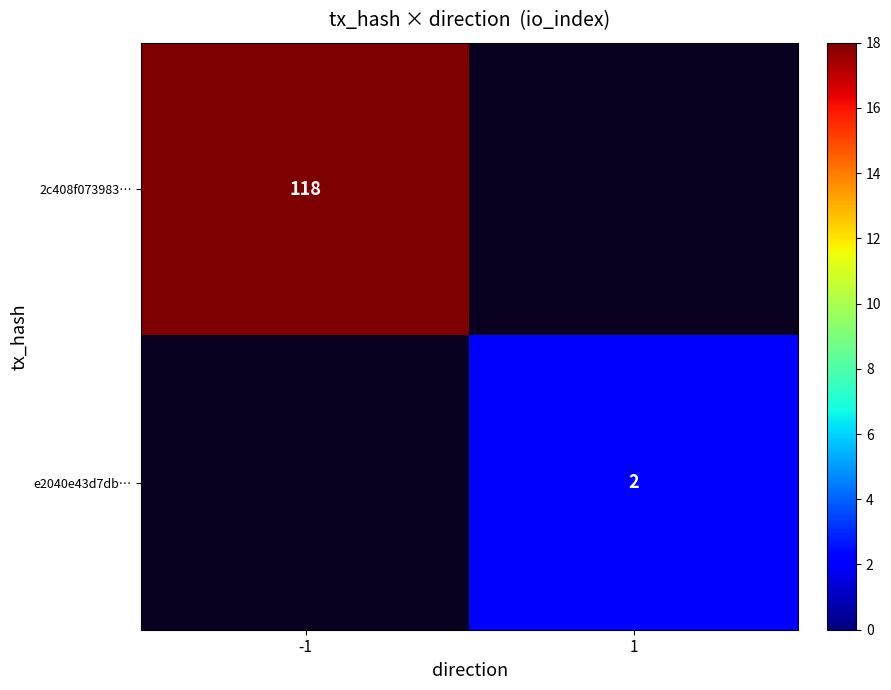

True or false: 2c408f073983… has a value of 33 at -1.

False